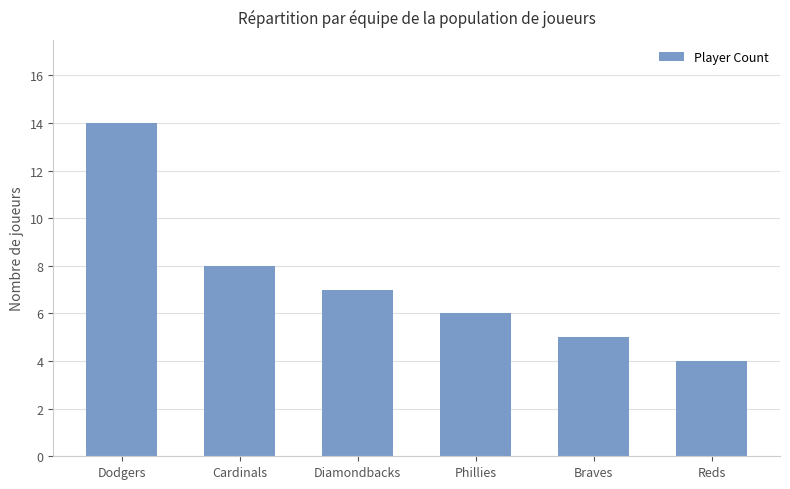

Is it true that the value at Dodgers is 22?

False